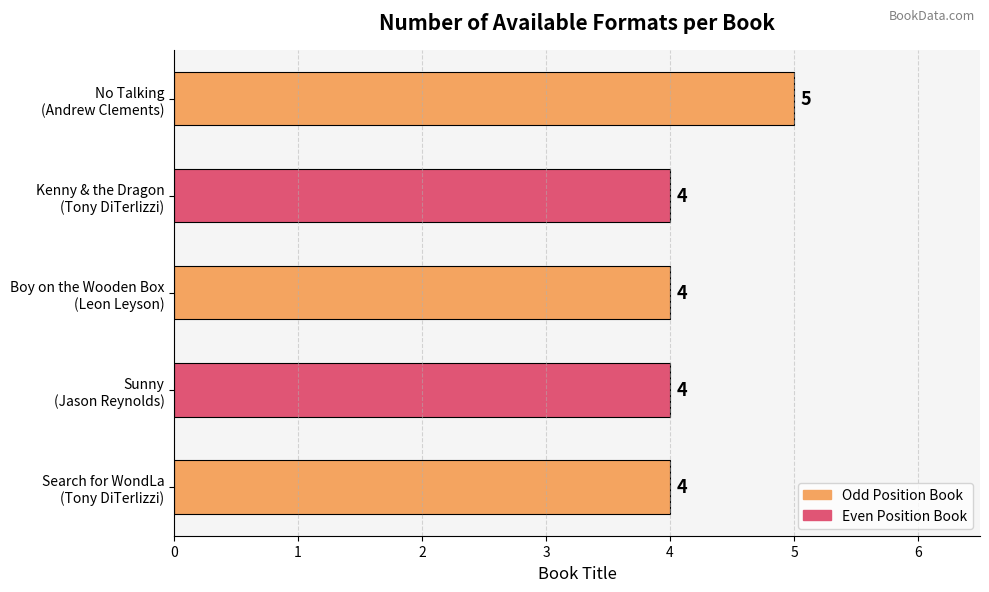

Does the chart contain stacked bars?

No